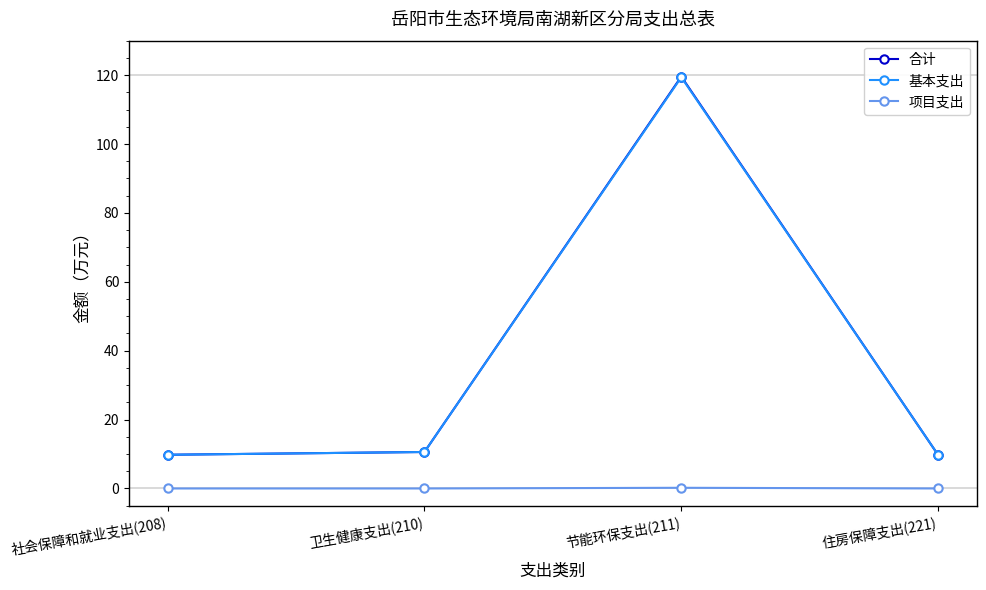

At which category is the sum across all series the highest?

节能环保支出(211)